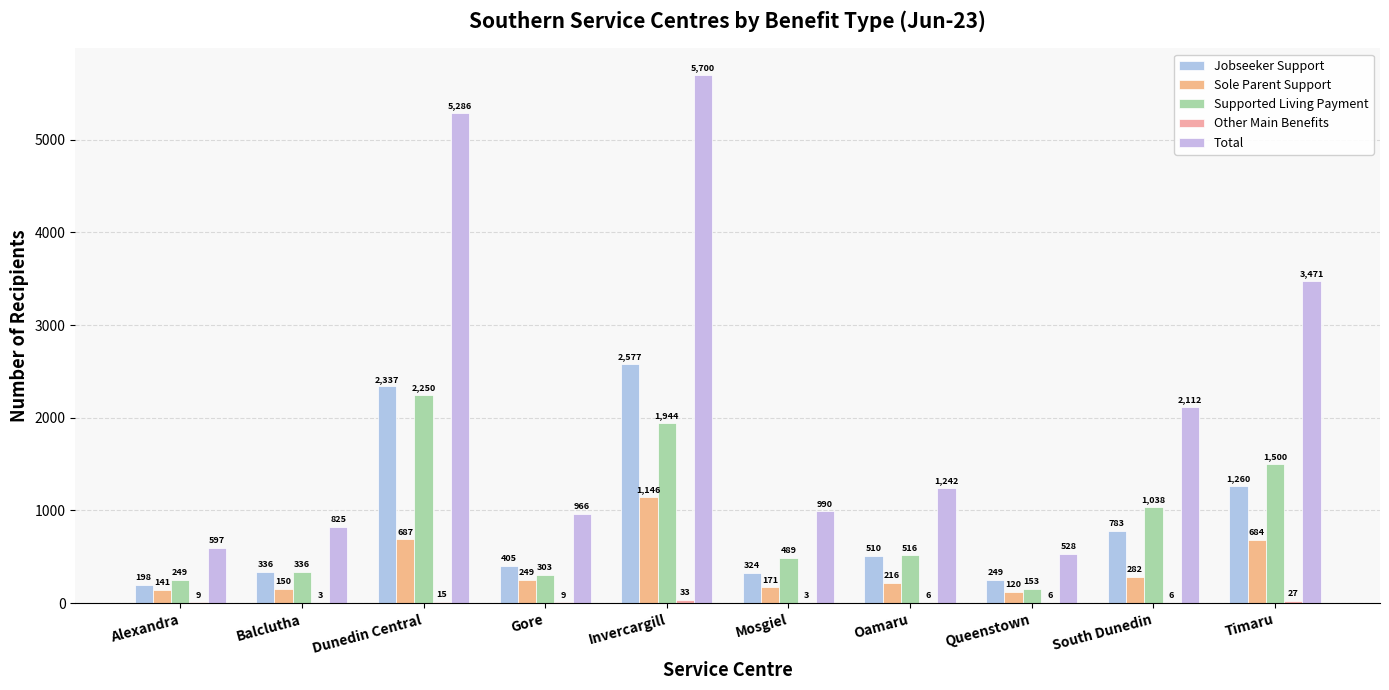

How many groups of bars are there?

10